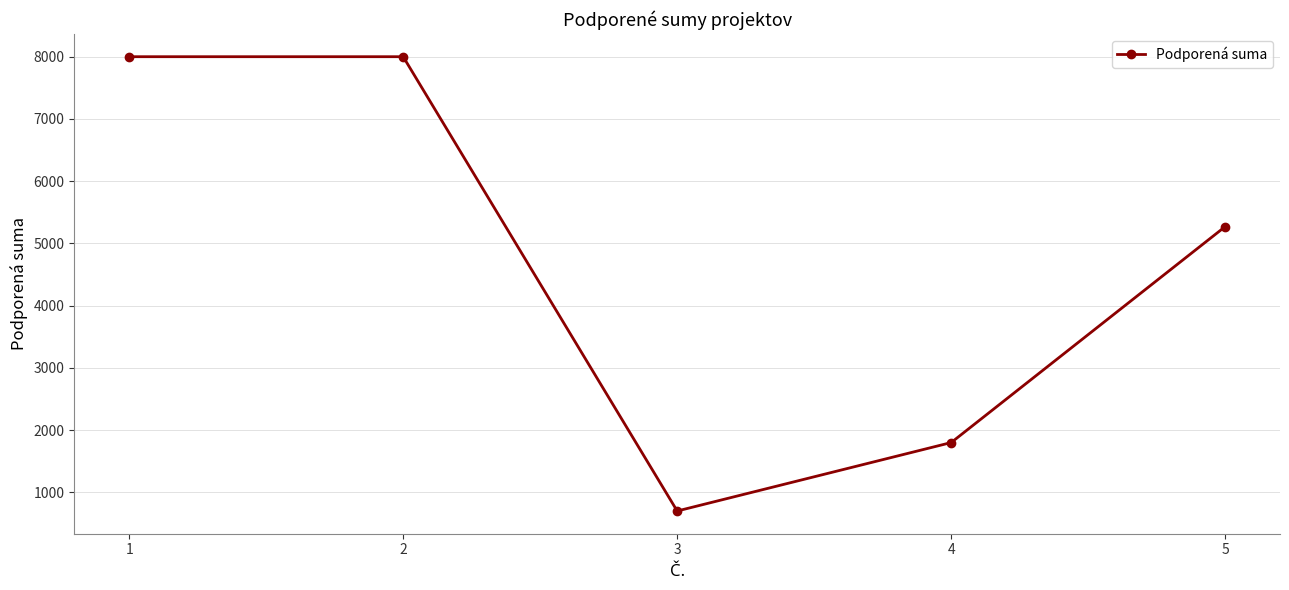

Where is the first local minimum?

3